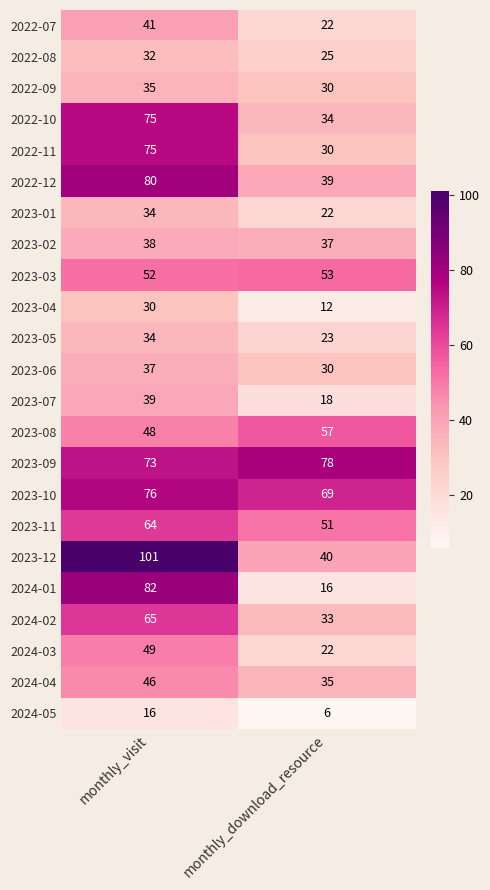

The value of 2023-03 at monthly_download_resource is 24. True or false?

False